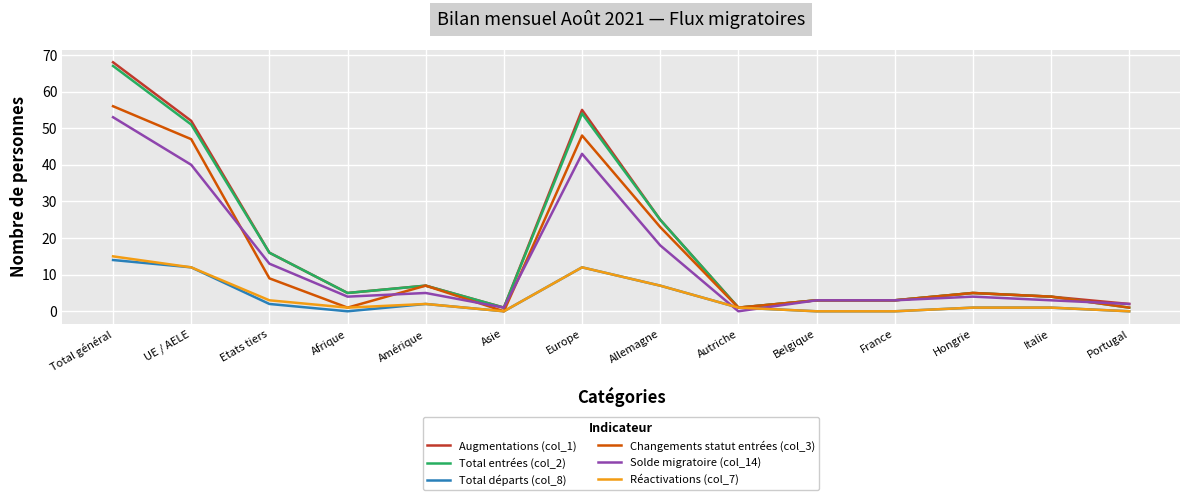

How many series are shown in this chart?

6